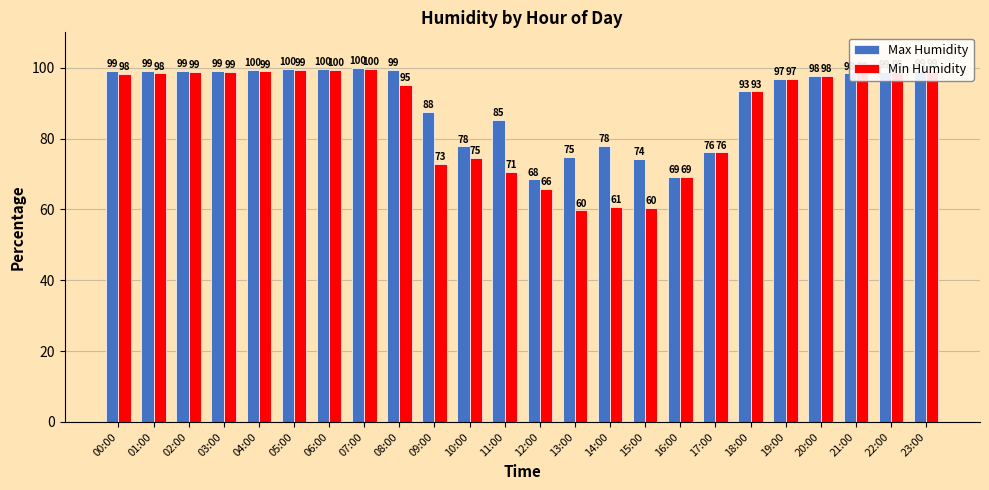

What is the sum of all Min Humidity values?

2081.2